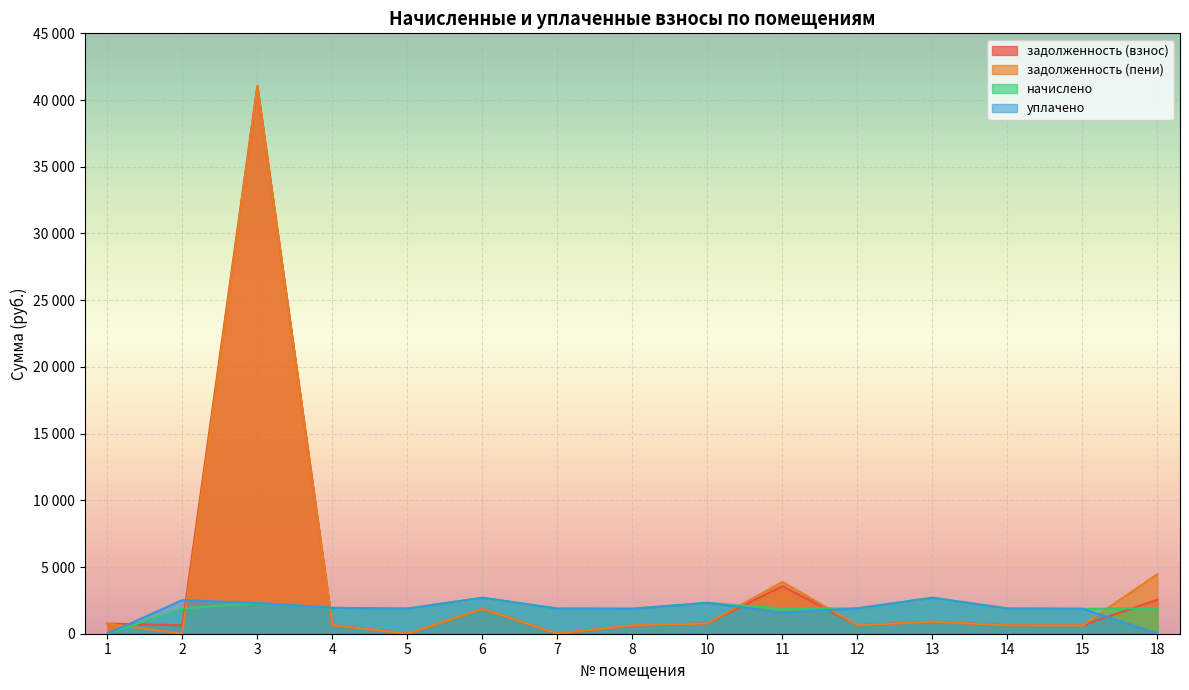

How many lines are shown in the chart?

4